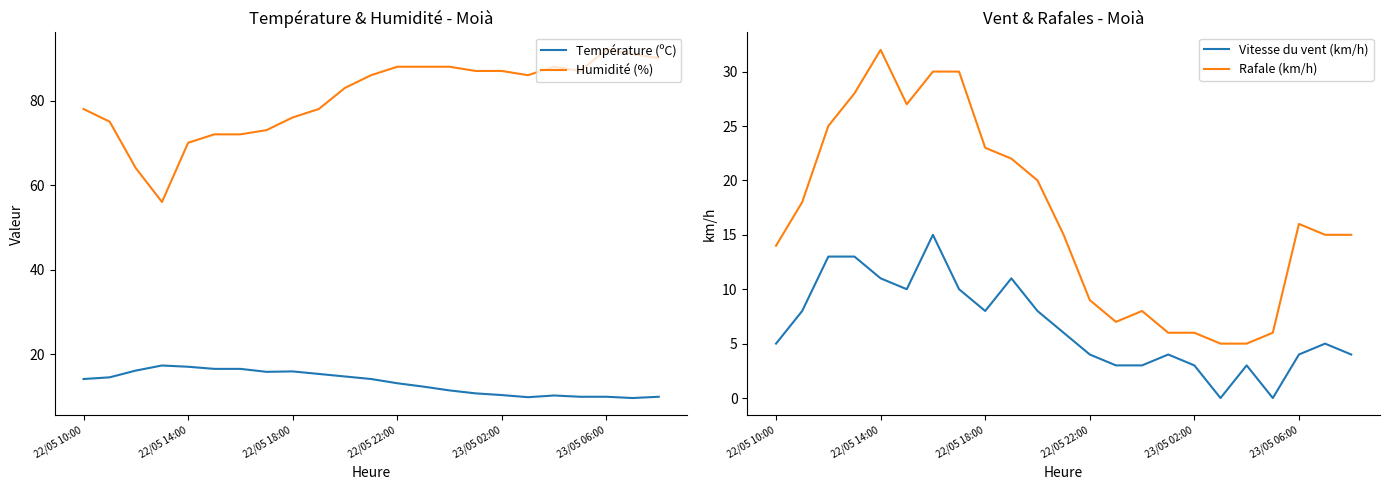

True or false: Vitesse du vent (km/h) has a value of 5.0 at 22/05 10:00.

True